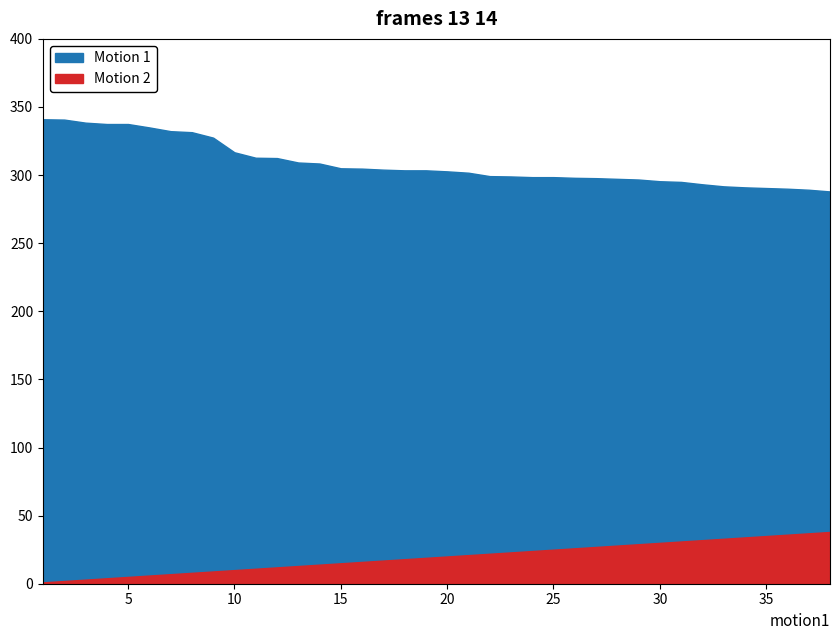

True or false: Motion 2 and Motion 1 intersect in this chart.

False